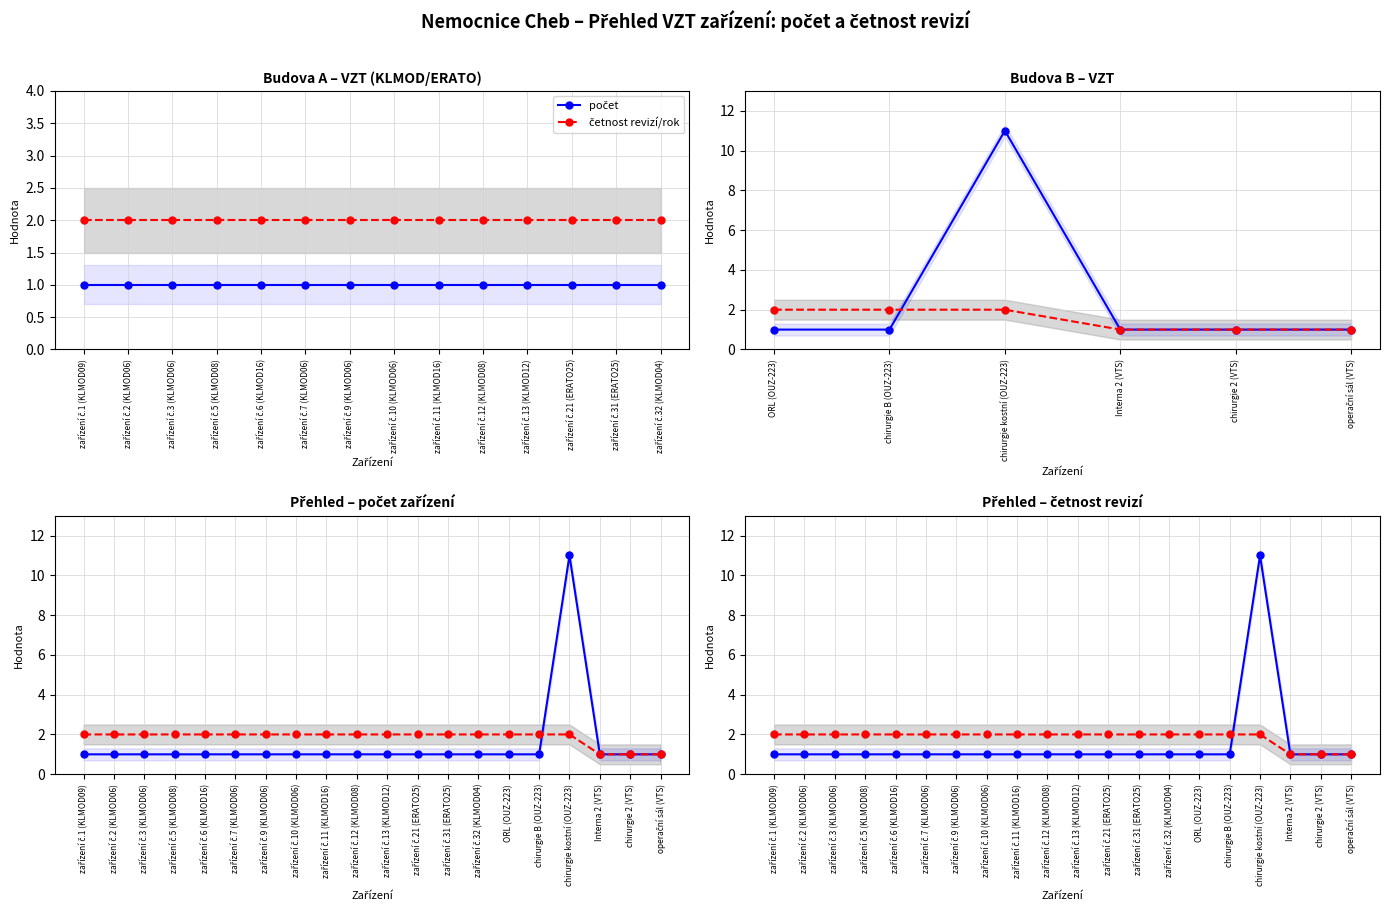

True or false: četnost revizí/rok has a value of 3 at zařízení č.11 (KLMOD16).

False